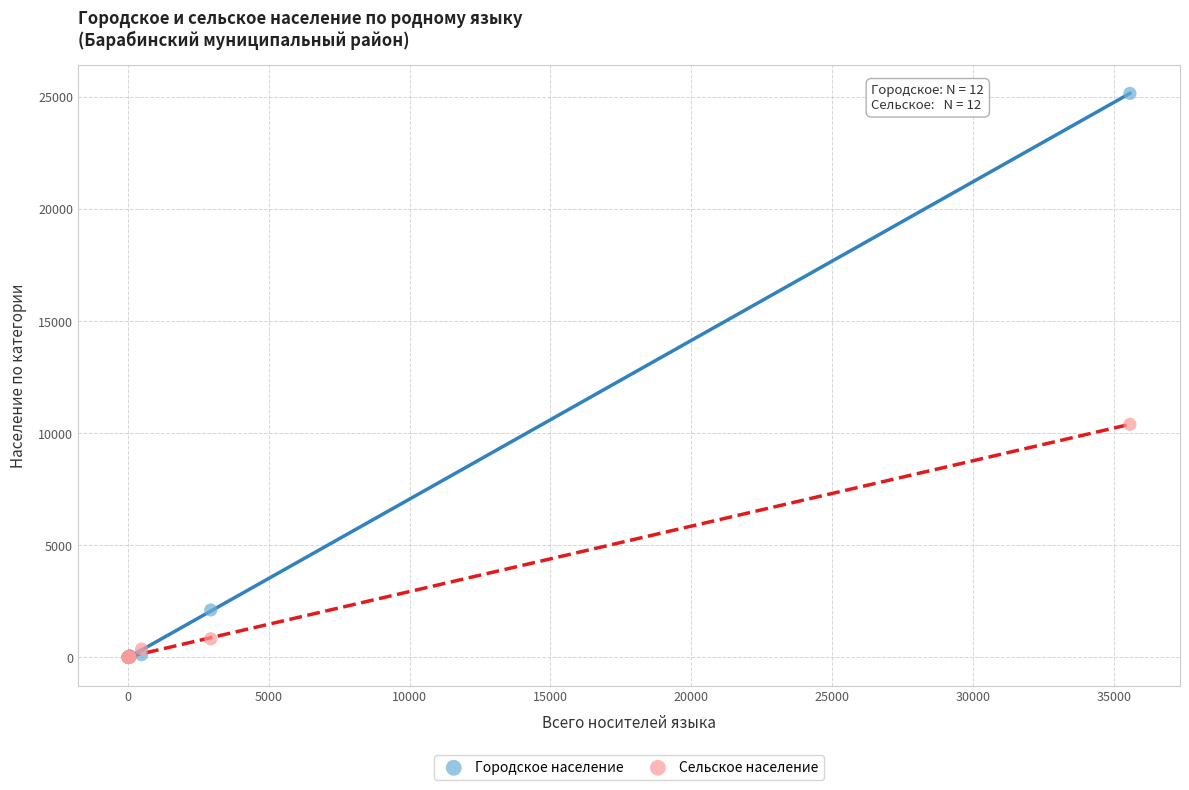

Across all series, what Y value is closest to 12577?

10399